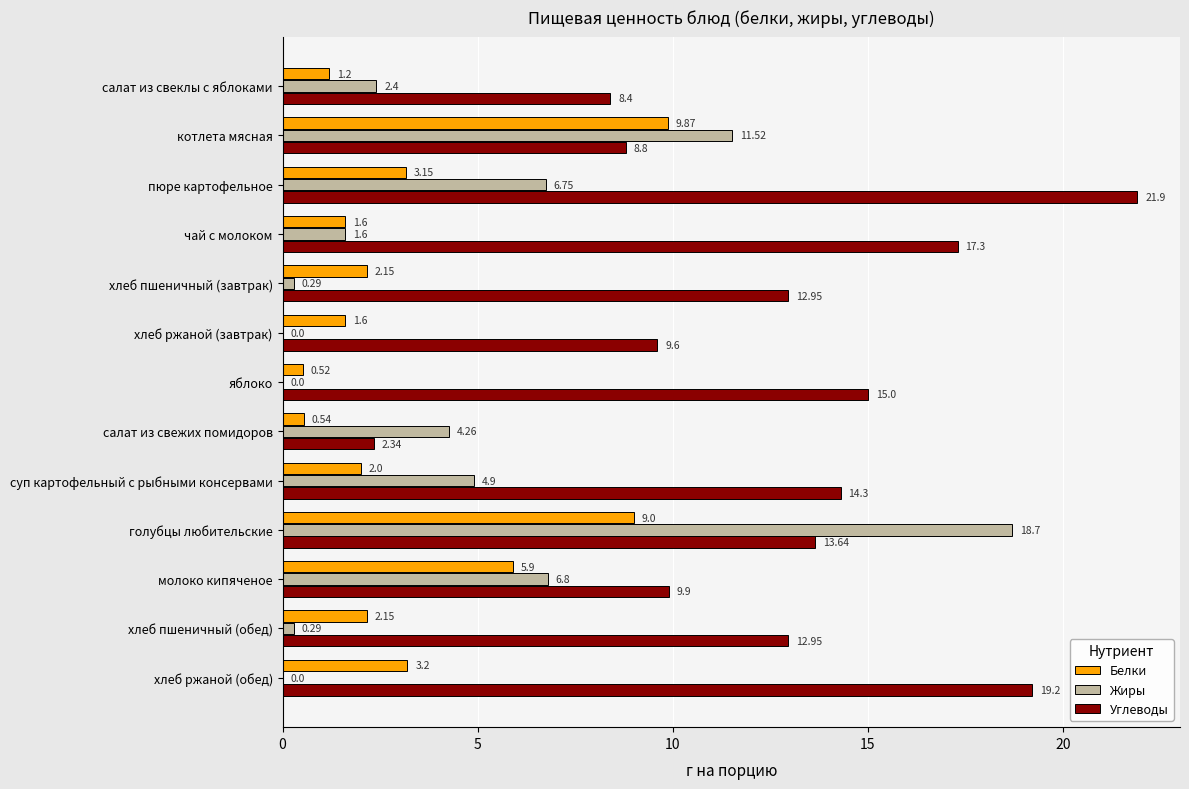

Which category has the highest value in the Жиры series?

голубцы любительские